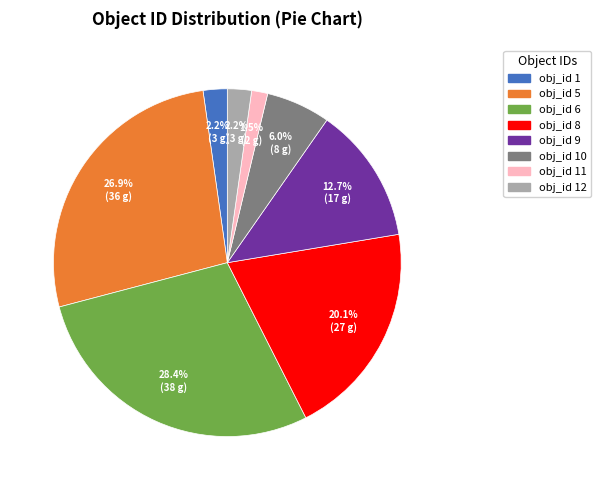

Does any single category account for the majority?

No